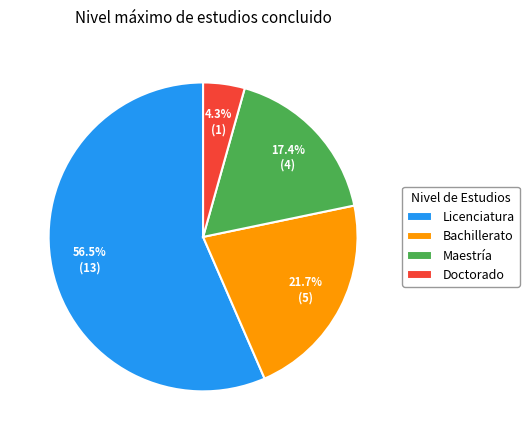

What is the total percentage of Bachillerato and Maestría?

39.1%